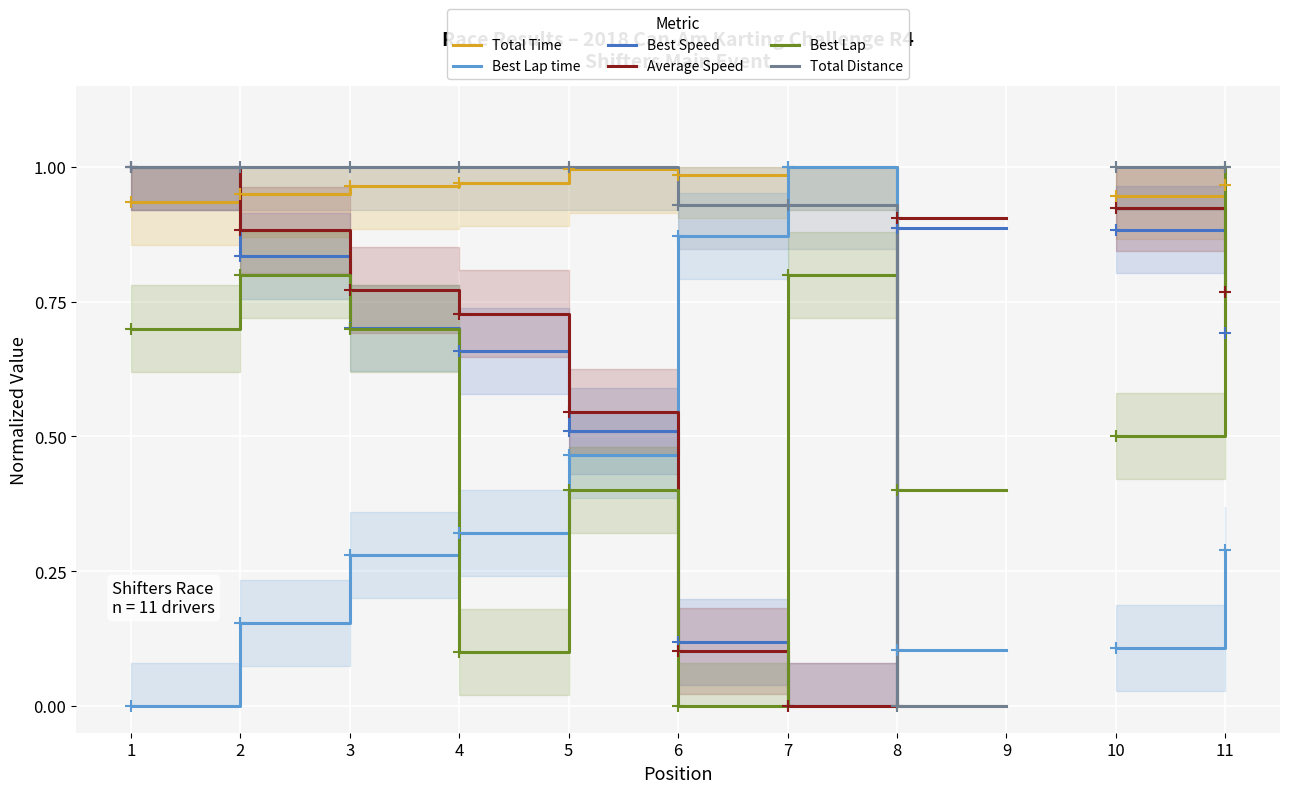

At which category is the sum across all series the highest?

11